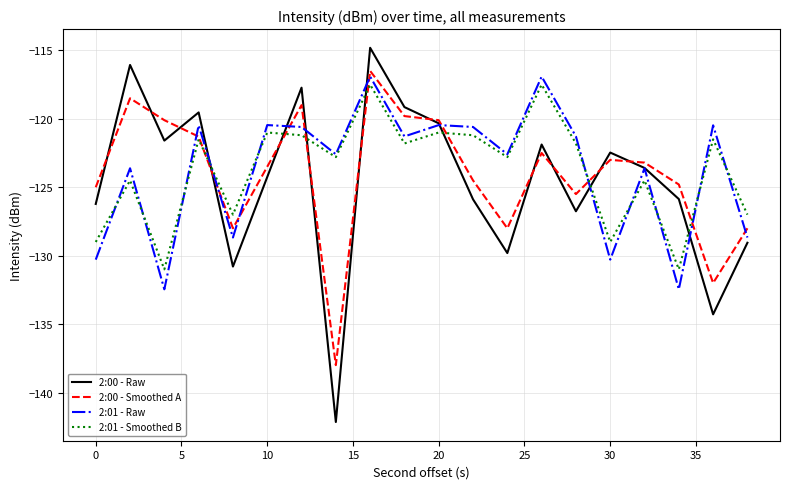

How many lines are shown in the chart?

4